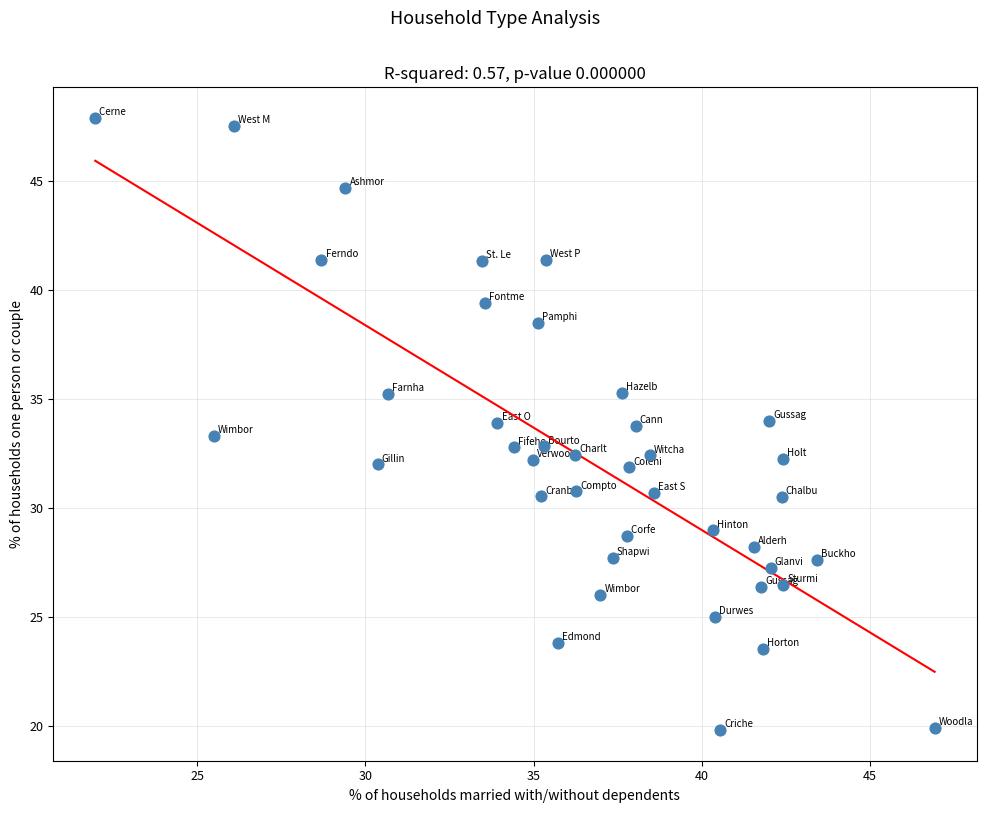

What is the range of X values (max minus min)?

24.9